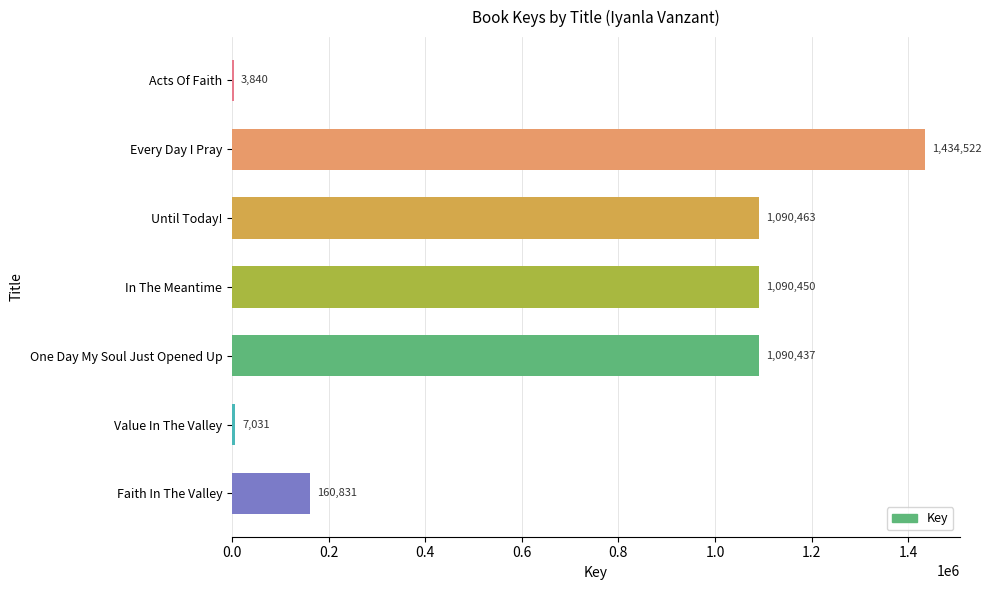

What is the maximum value shown in the chart?

1434522